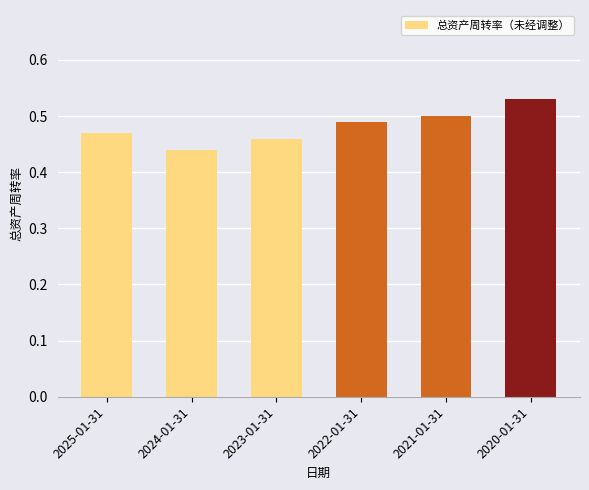

At which category does the chart reach its minimum across all series?

2024-01-31